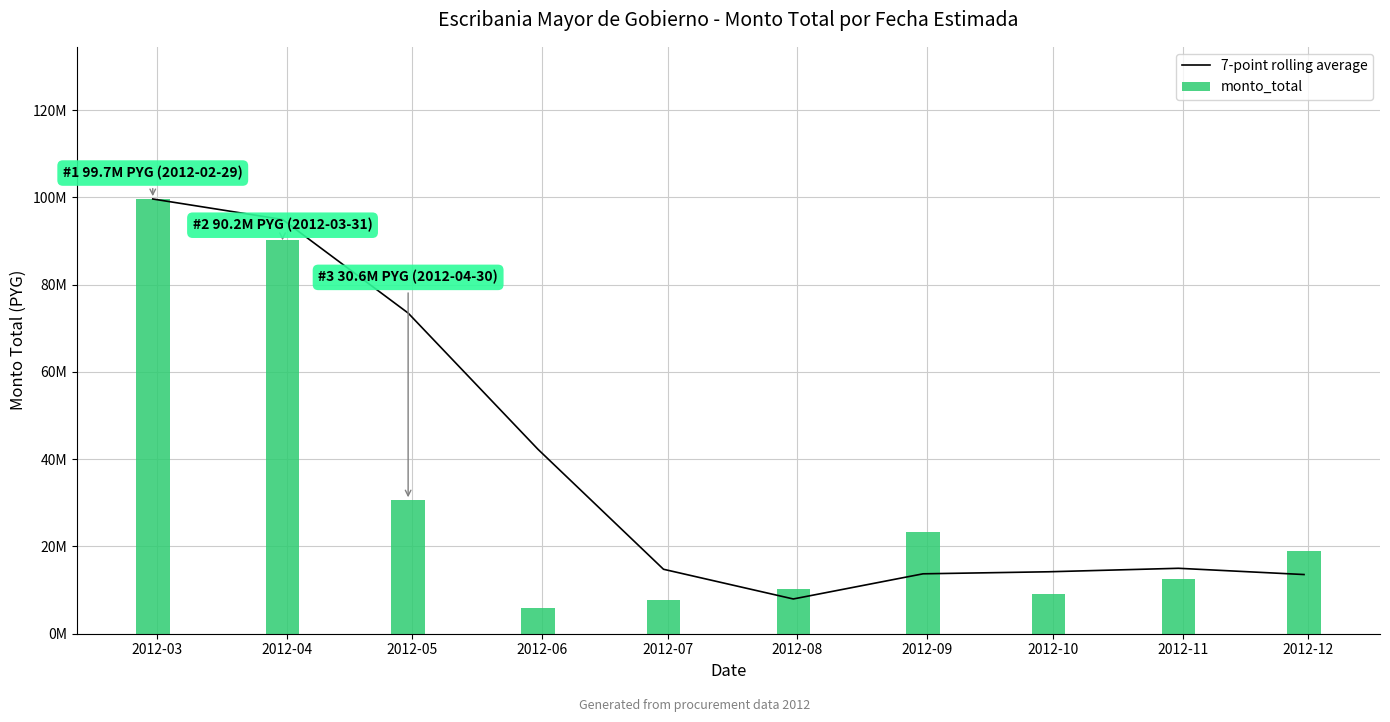

What is the sum of the 7-point rolling average values at 2012-12 and 2012-05?

87077875.0